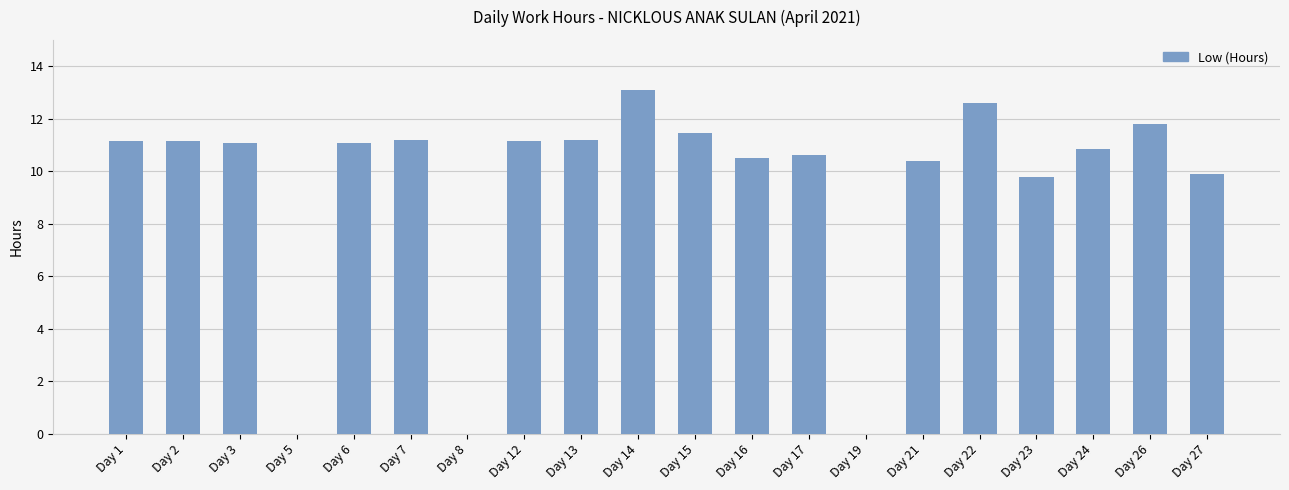

Count the number of categories in the chart.

20